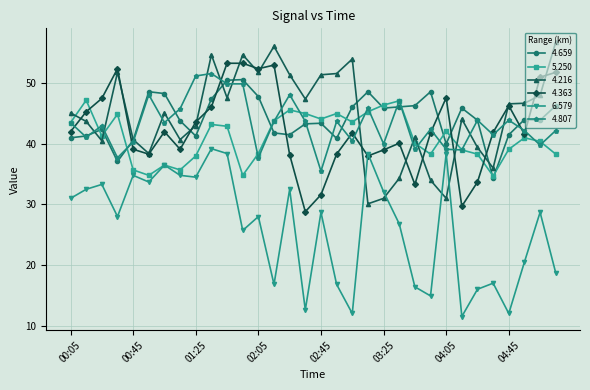

What is the value of the 4.216 point at the 5th from the left?

40.7